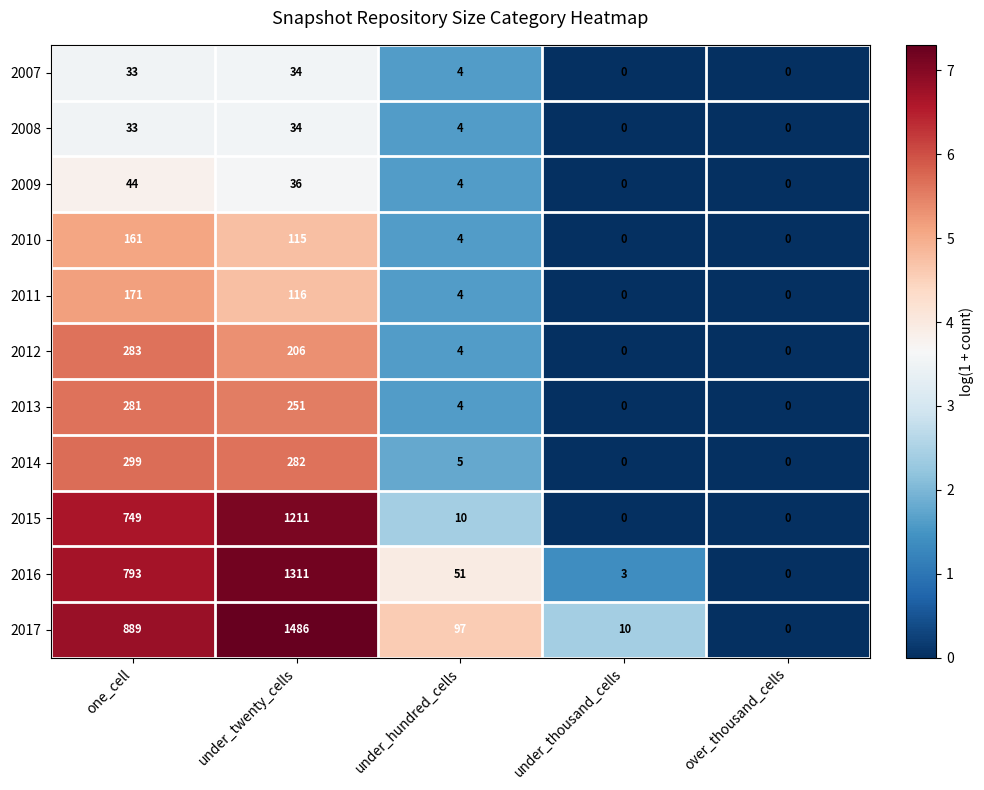

What is the sum of all 2017 values?

2482